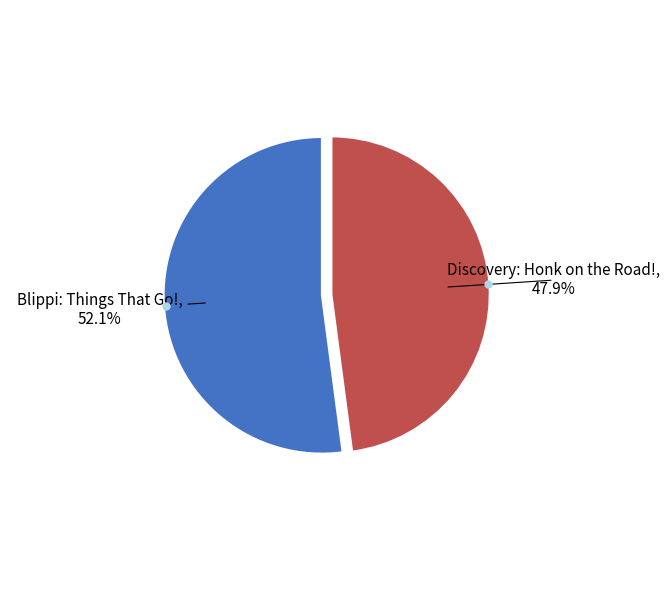

Which category has the biggest portion of the pie?

Blippi: Things That Go!